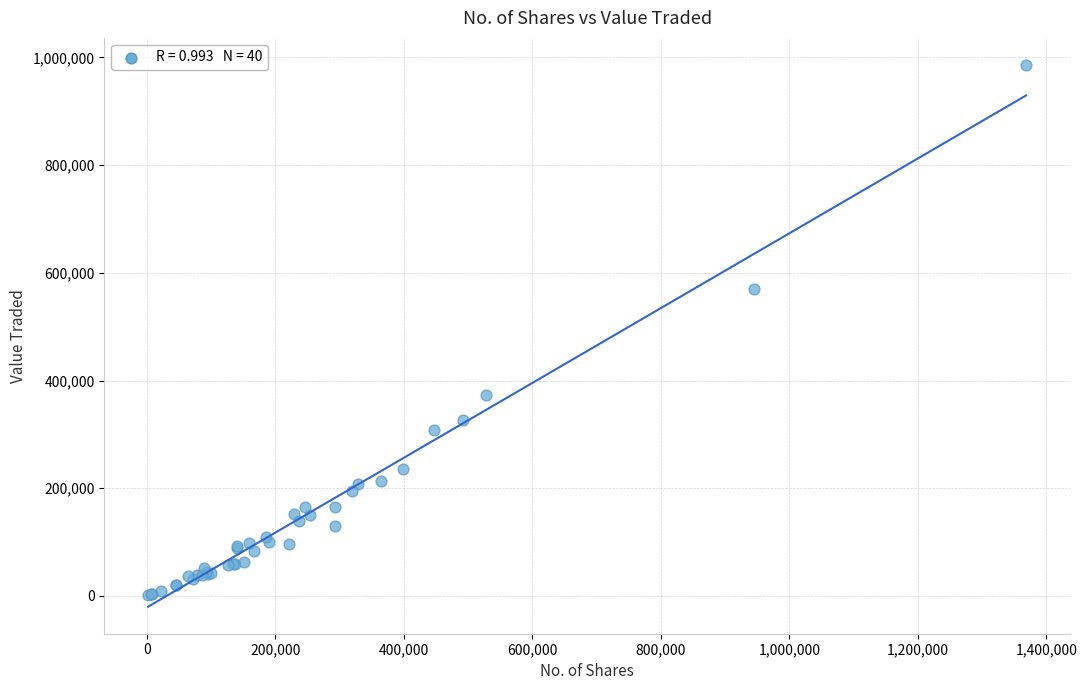

What Y value in the scatter plot is closest to 493499?

570352